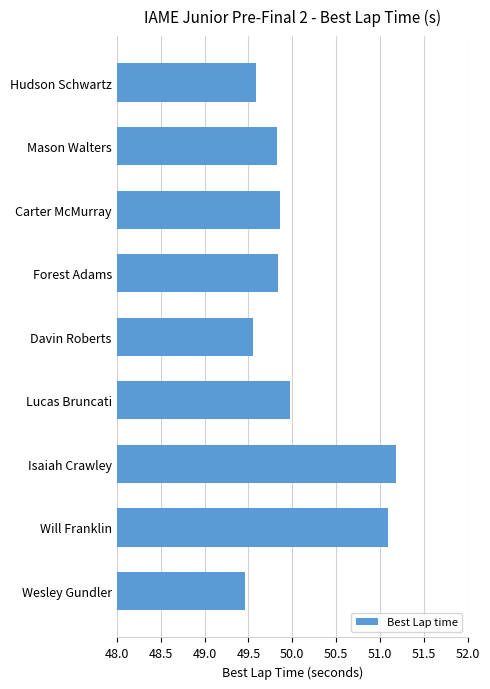

Approximately how many times larger is the value at Isaiah Crawley compared to Carter McMurray?

1.0